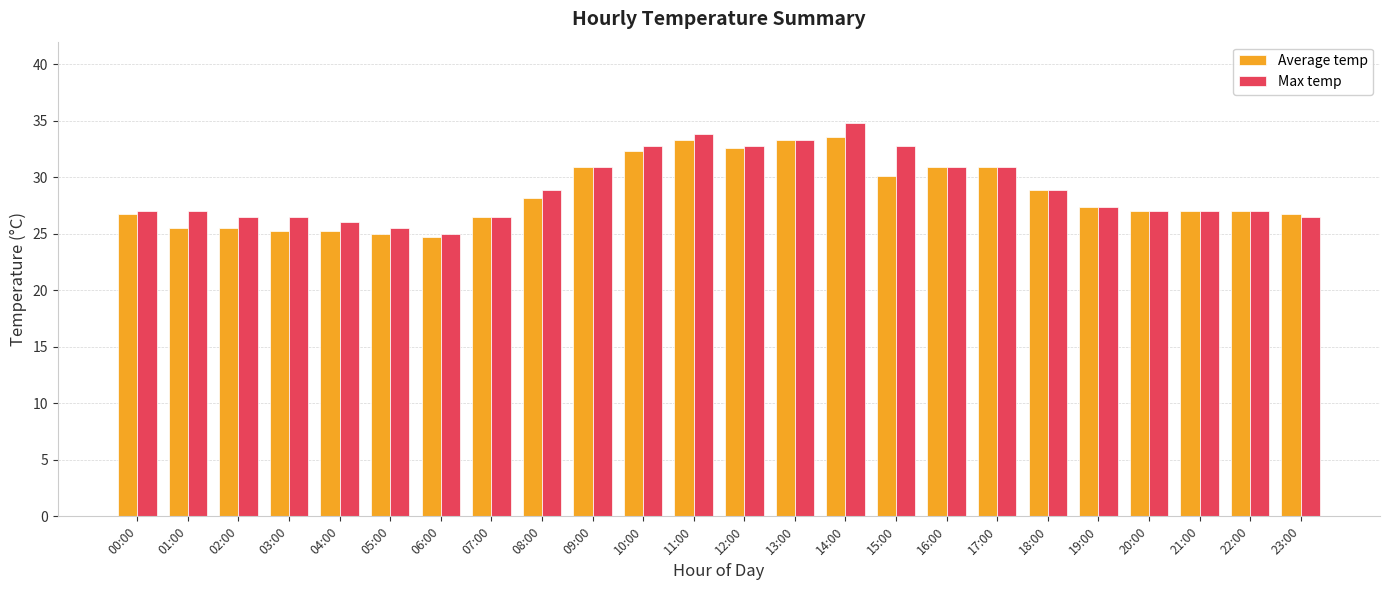

What is the difference between the Average temp values at 16:00 and 19:00?

3.5